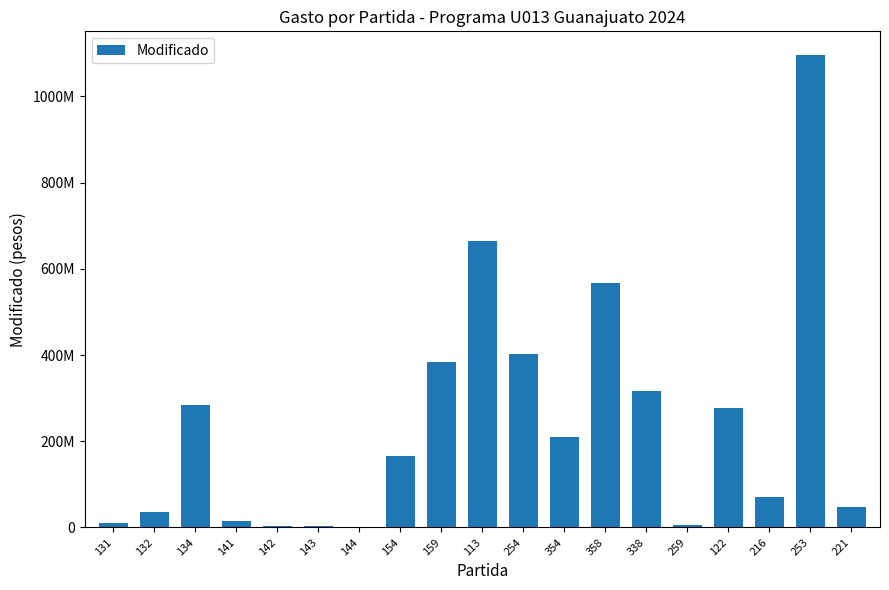

The chart shows a value of 0.0 at 144. True or false?

True